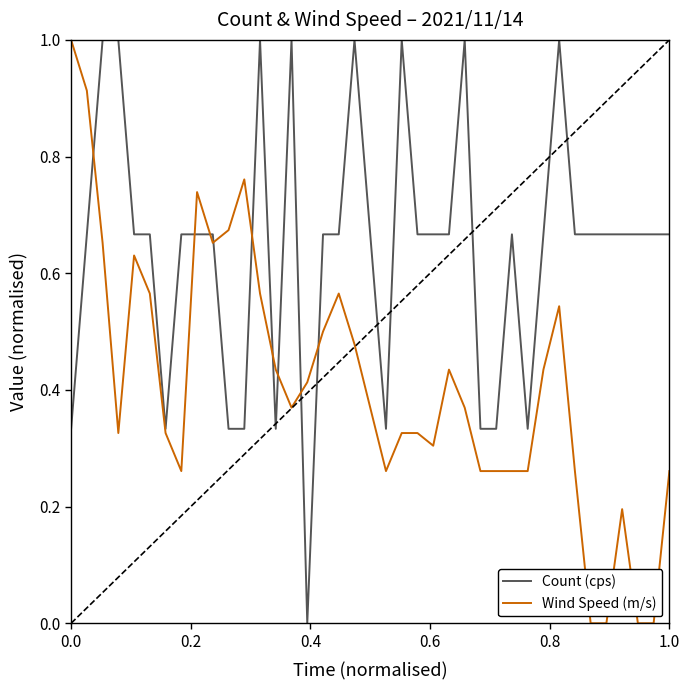

Which series ends up on top after the final intersection of Count (cps) and Wind Speed (m/s)?

Count (cps)